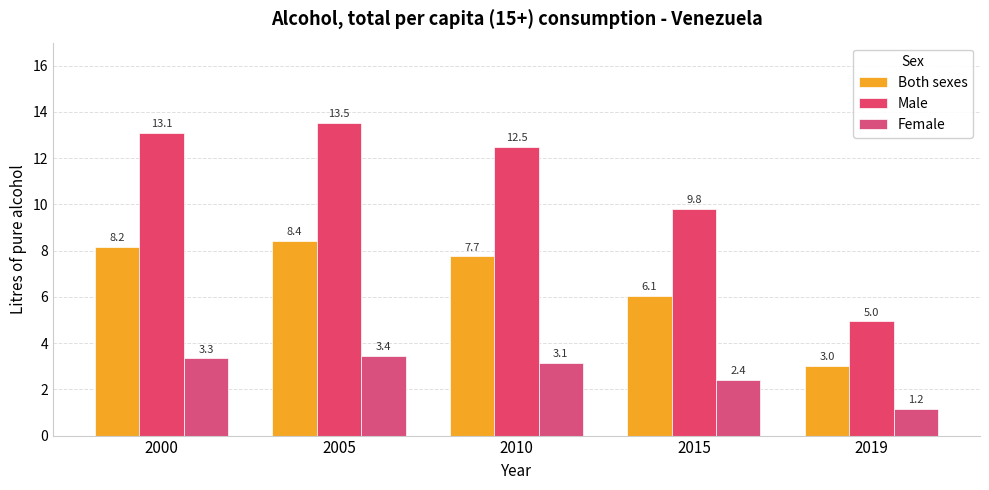

At which category is the sum across all series the highest?

2005